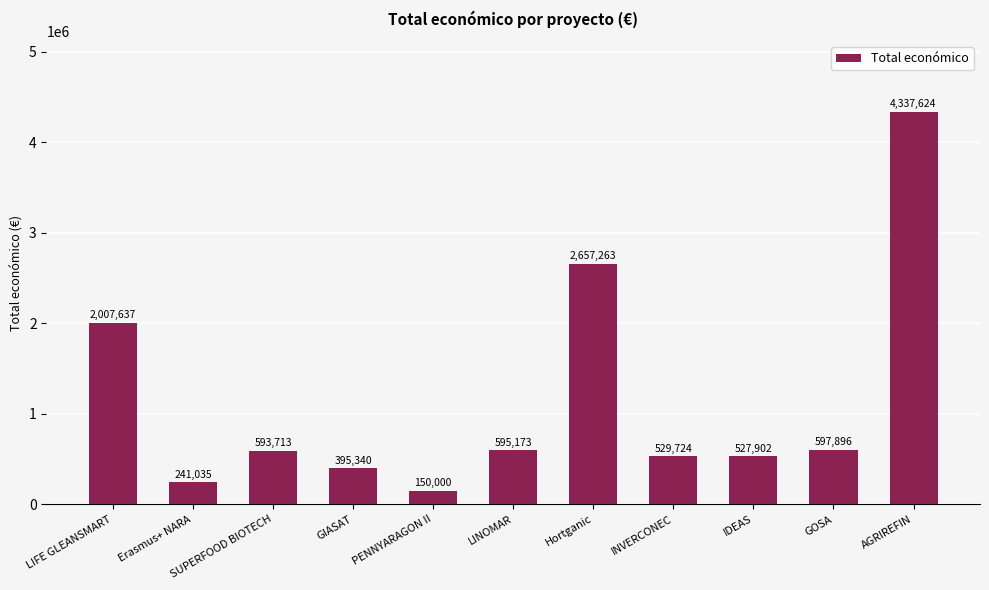

How many data points are less than 593713?

5